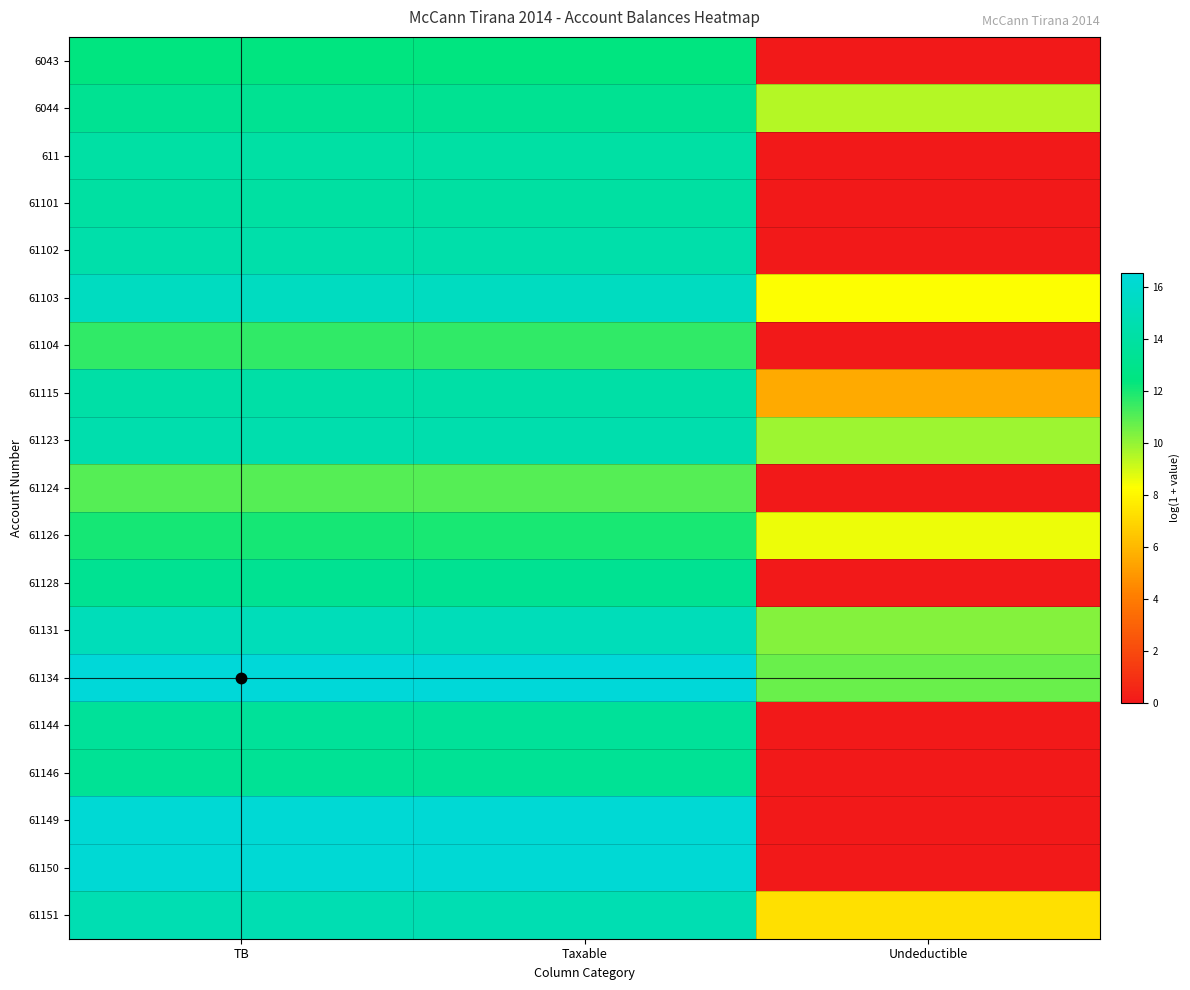

What is the total value across all series at TB?

265.9